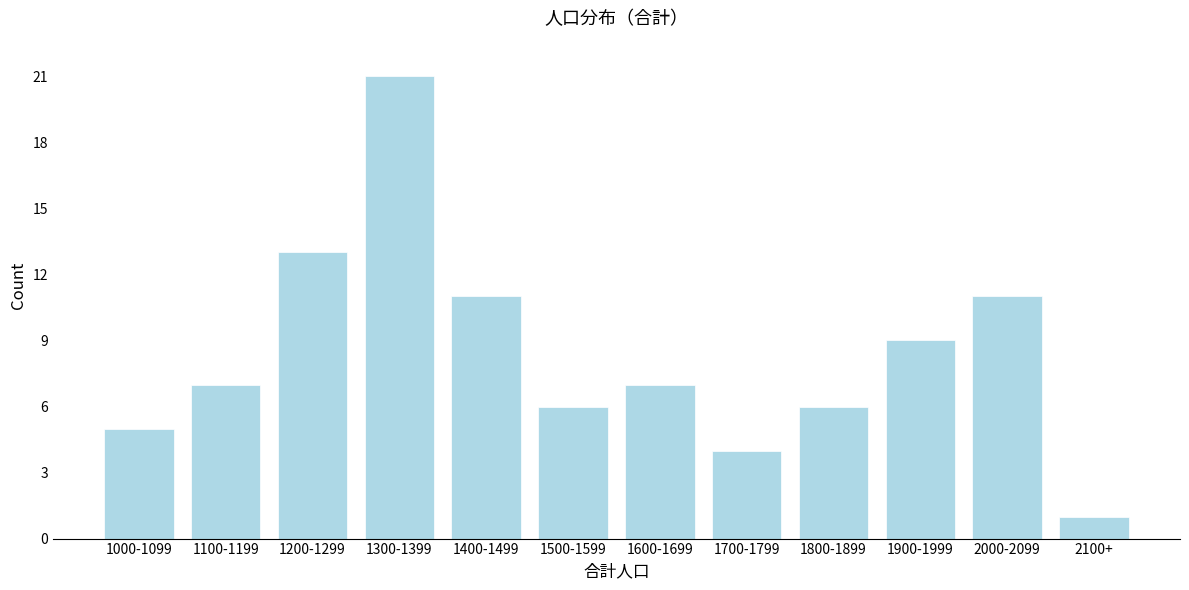

Reading right to left, extract all data points from this chart.

2100+=1	2000-2099=11	1900-1999=9	1800-1899=6	1700-1799=4	1600-1699=7	1500-1599=6	1400-1499=11	1300-1399=21	1200-1299=13	1100-1199=7	1000-1099=5